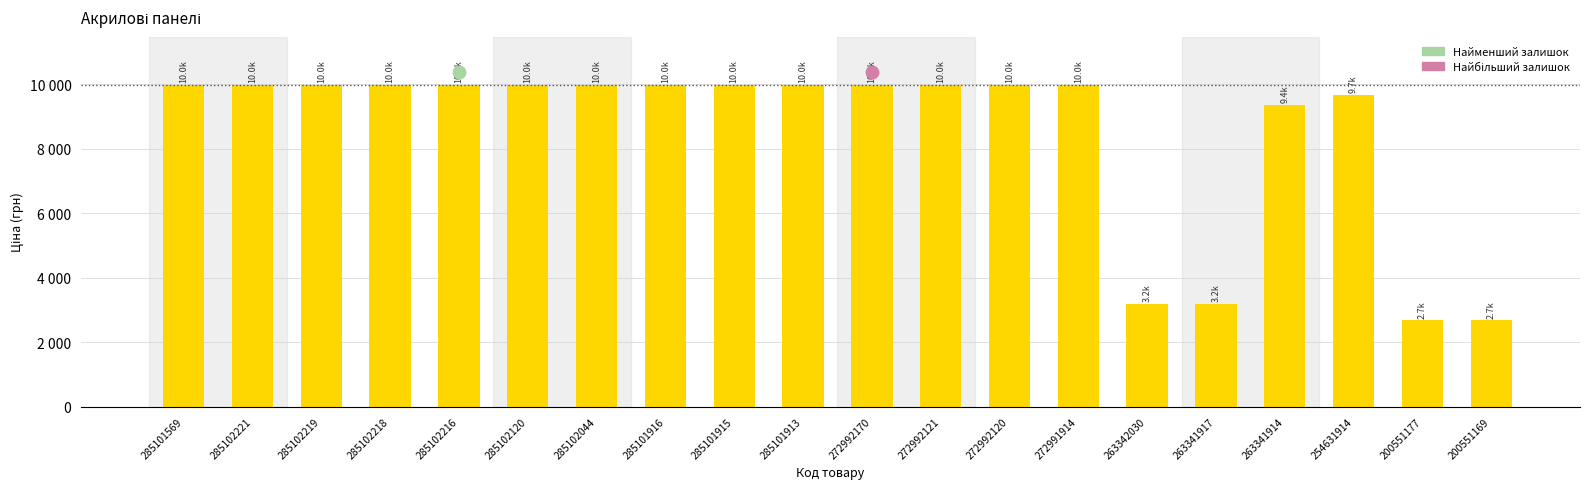

Reading left to right, list all the values displayed in this chart.

9975.0	9975.0	9975.0	9975.0	9975.0	9975.0	9975.0	9975.0	9975.0	9975.0	9975.0	9975.0	9975.0	9975.0	3179.6	3179.6	9351.9	9665.0	2677.9	2677.9